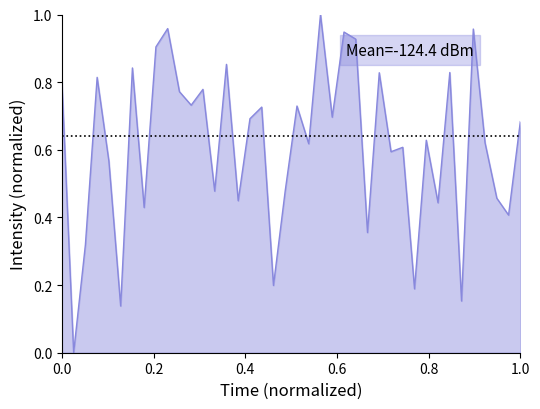

Reading left to right, extract all data points from this chart.

0.8	0.0	0.3	0.8	0.6	0.1	0.8	0.4	0.9	1.0	0.8	0.7	0.8	0.5	0.9	0.4	0.7	0.7	0.2	0.5	0.7	0.6	1.0	0.7	0.9	0.9	0.4	0.8	0.6	0.6	0.2	0.6	0.4	0.8	0.2	1.0	0.6	0.5	0.4	0.7